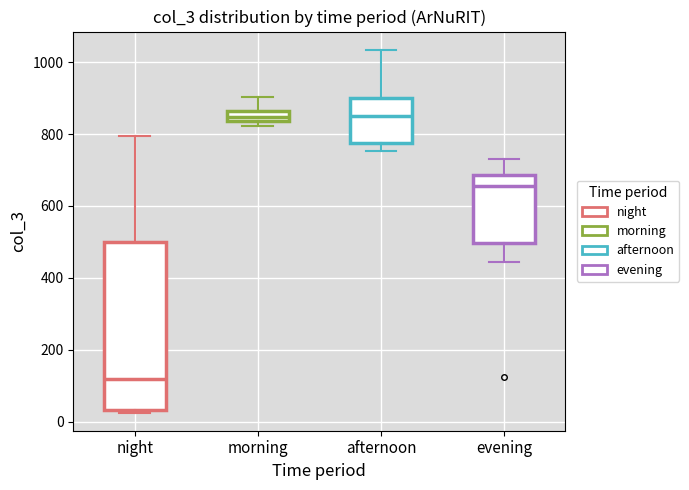

Where is the upper edge of the box for afternoon on the y-axis? The values are not printed on the chart, so give them approximately, as read against the axis.

900